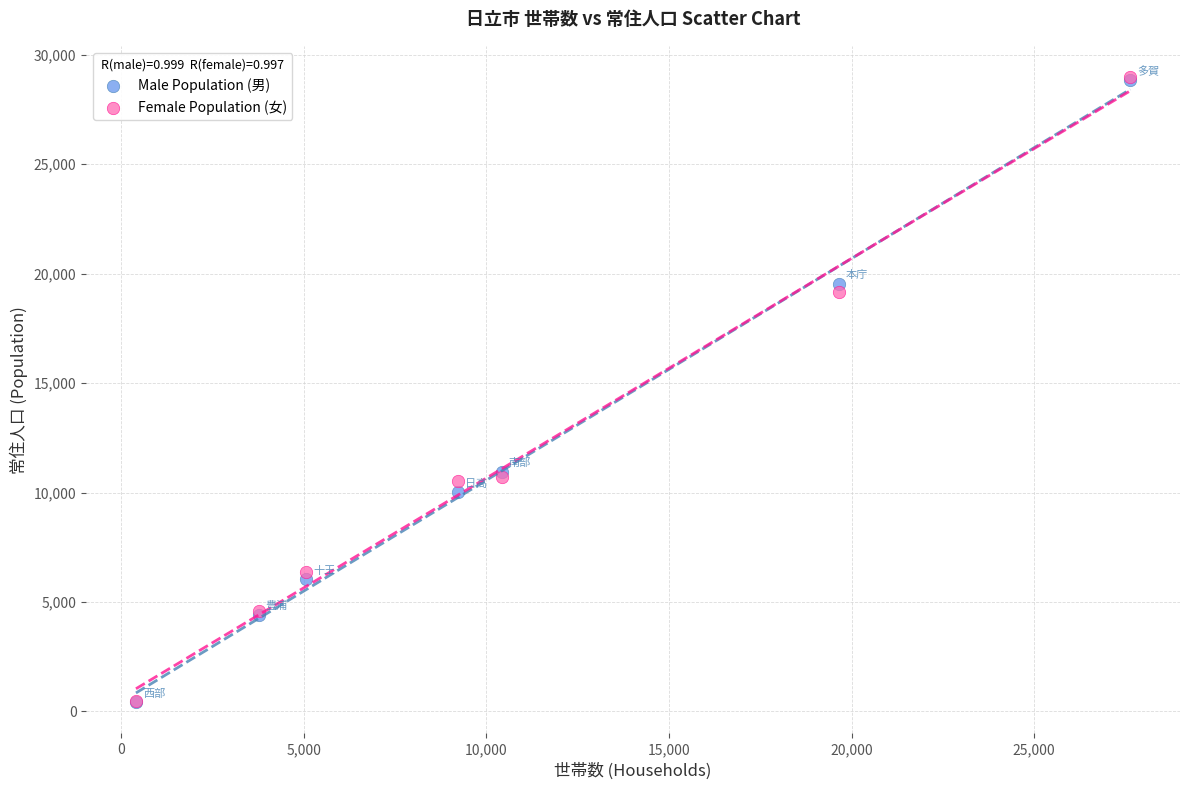

What are all the series names shown in the legend?

Male Population (男), Female Population (女)